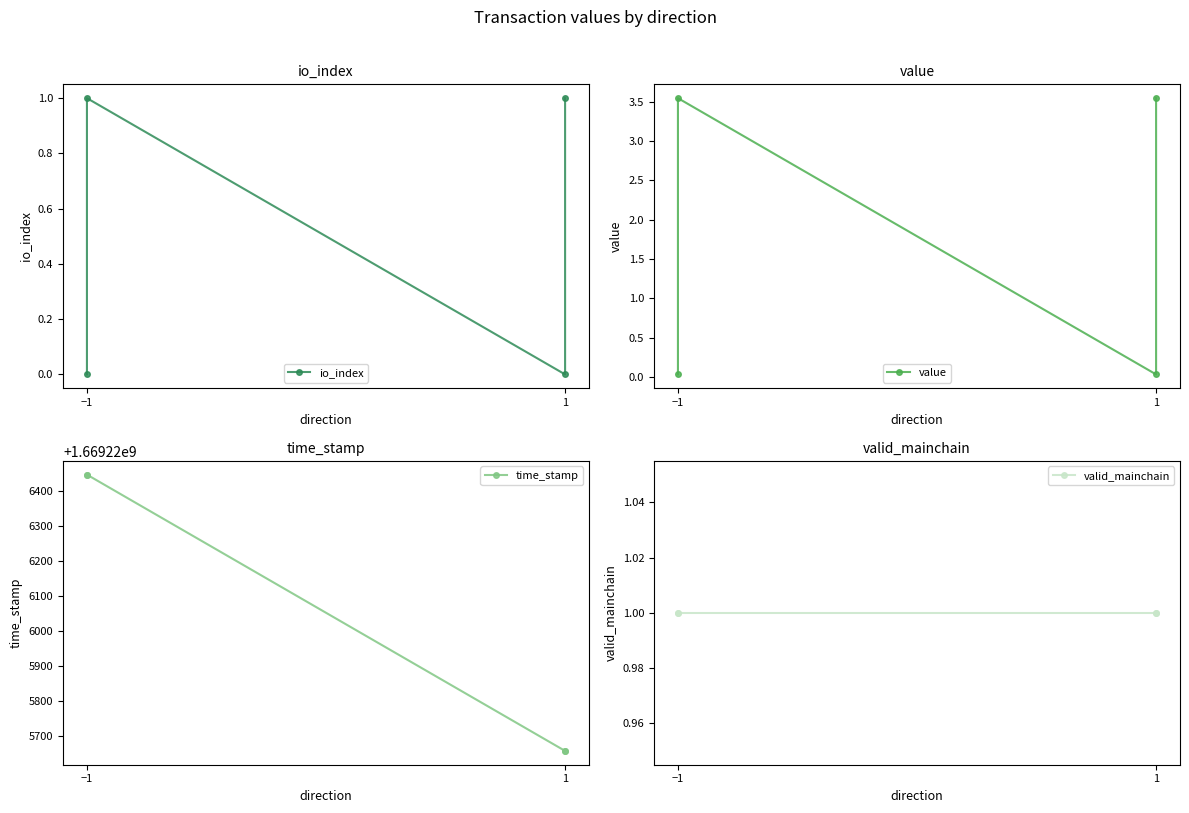

What are all the series names shown in the legend?

io_index, value, time_stamp, valid_mainchain